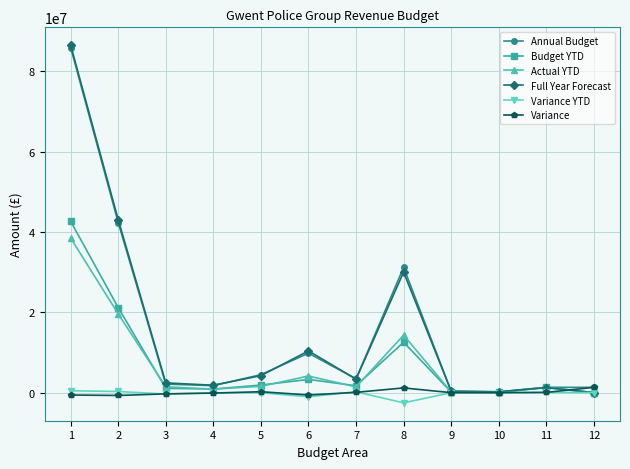

At which label does Annual Budget first exceed 3447178?

1